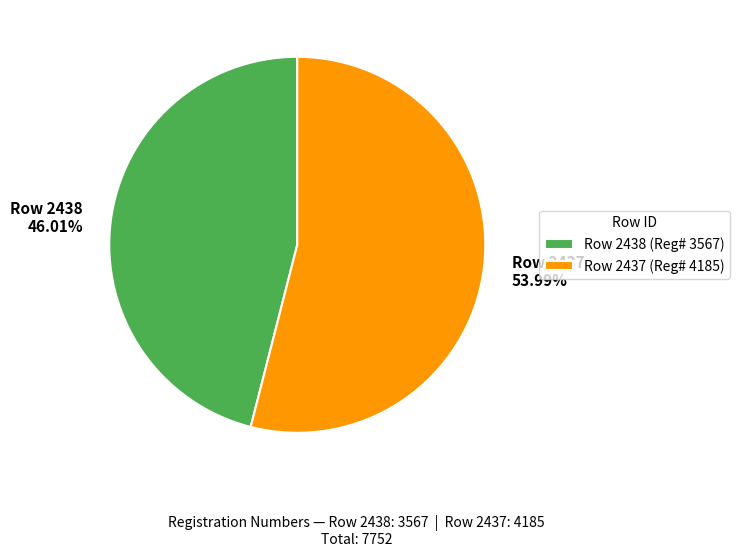

Approximately how many times larger is the value at Row 2437 53.99% compared to Row 2438 46.01%?

1.2